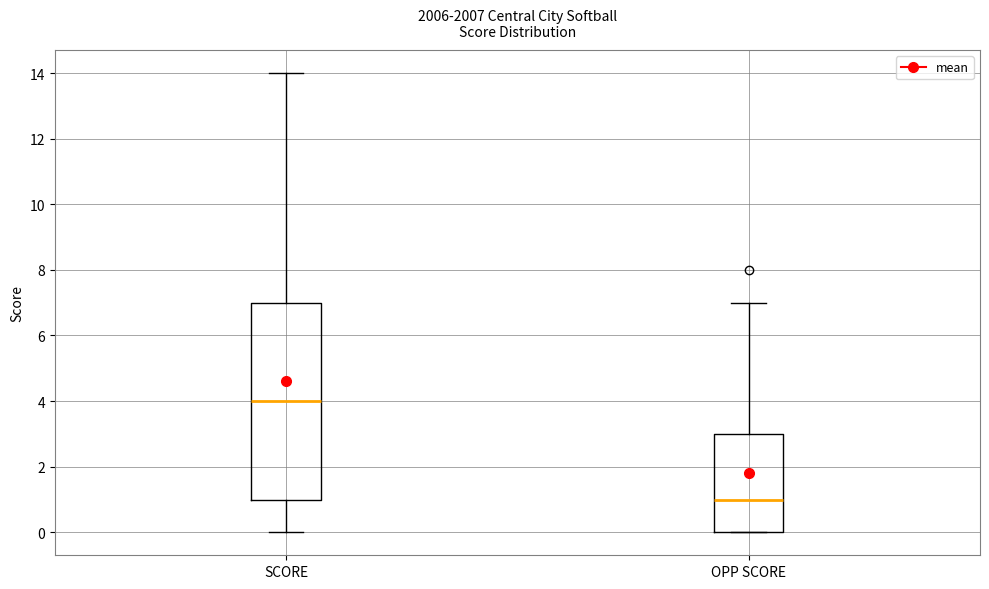

Reading left to right, transcribe this box plot: for each box, give where its median line is, the range the box spans, and where its two whiskers end, as read against the y-axis. The values are not printed on the chart, so give them approximately, as read against the axis.

SCORE: median 4, box 1 to 7, whiskers 0 to 14
OPP SCORE: median 1, box 0 to 3, whiskers 0 to 7